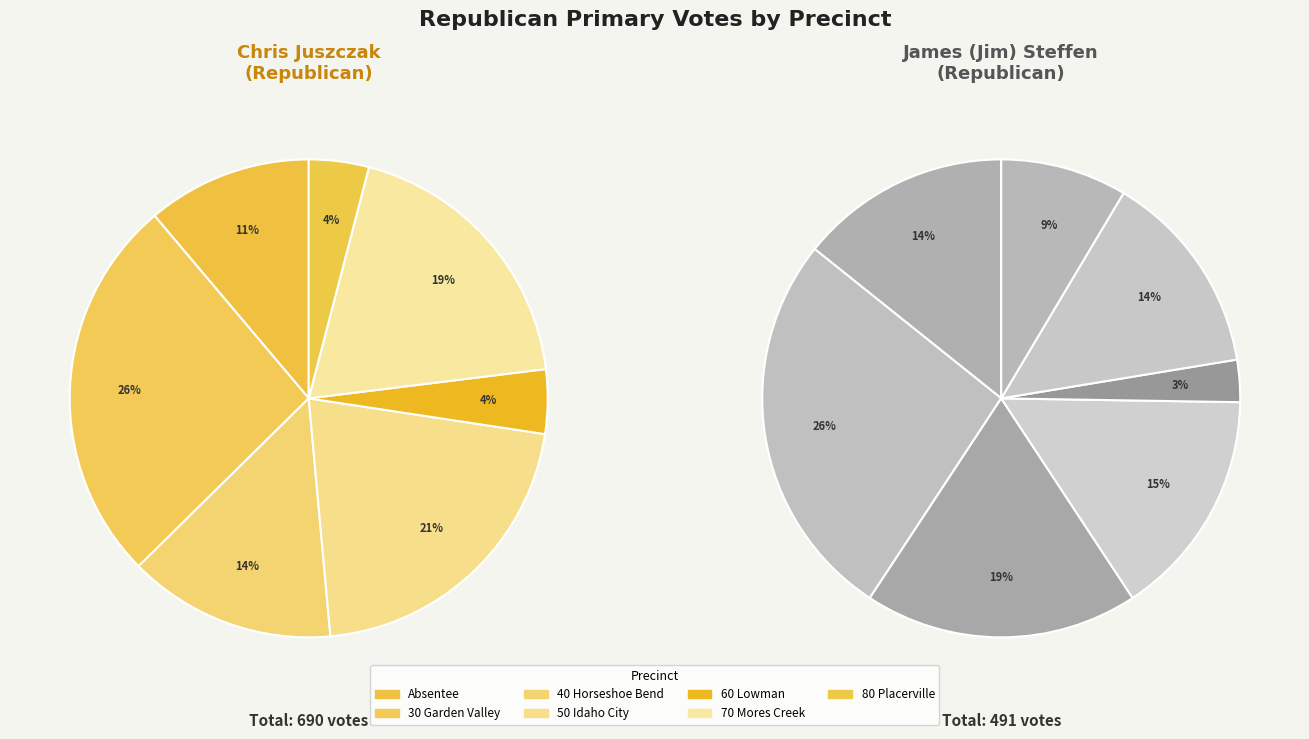

Combined, do 30 Garden Valley and 60 Lowman account for over 50%?

No